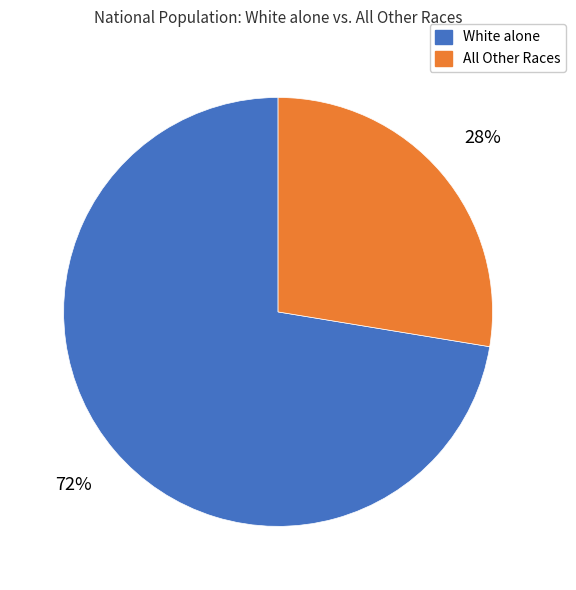

True or false: White alone accounts for 72% of the total.

True